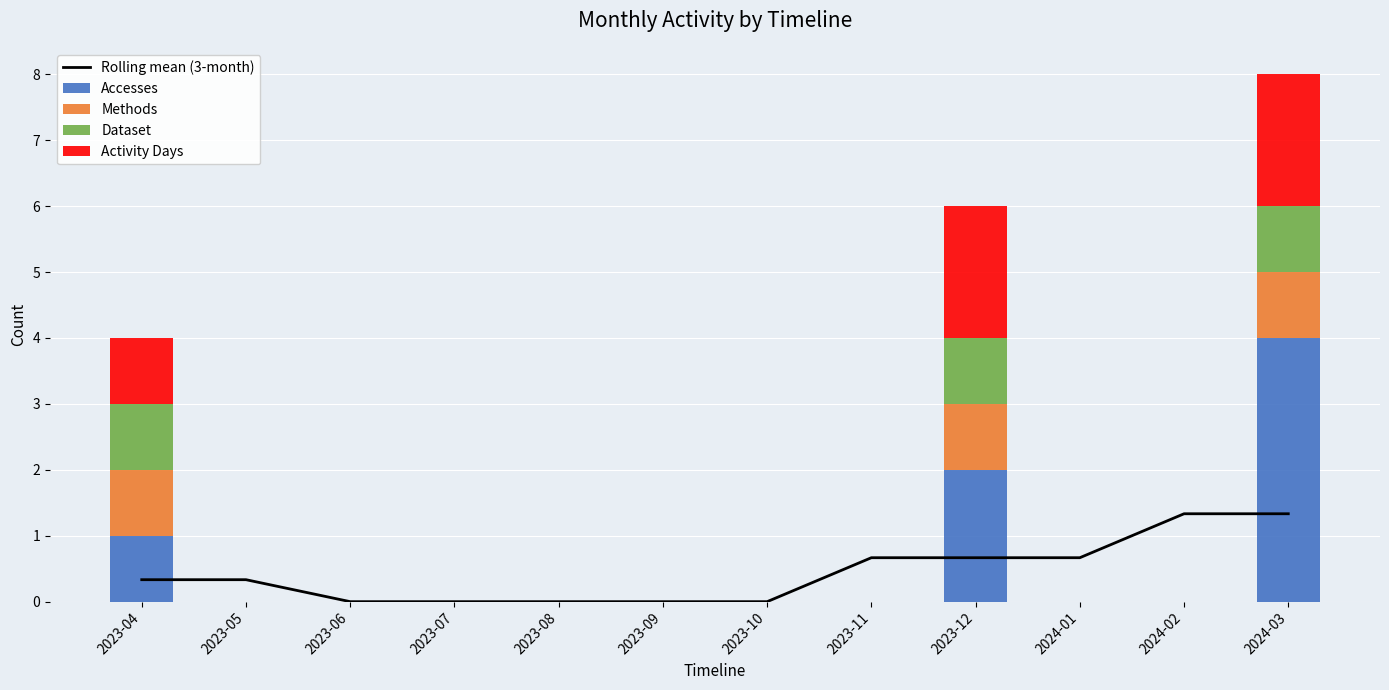

Which series has the widest spread of values?

Accesses